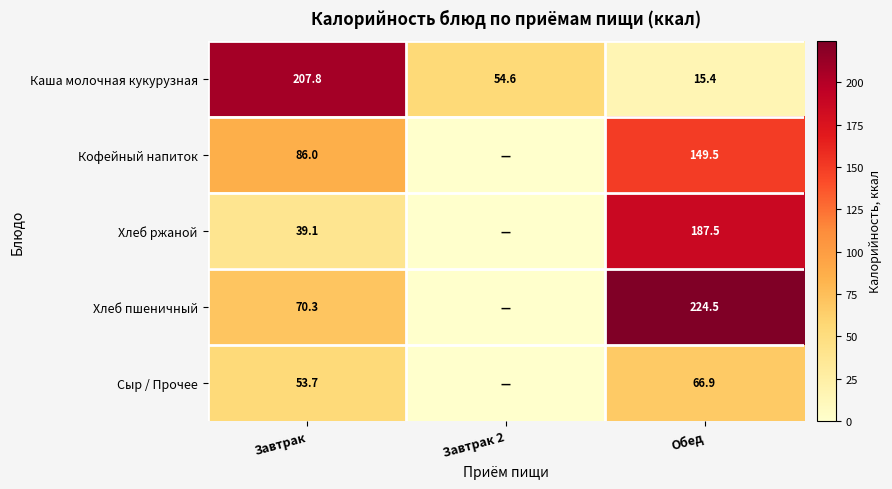

Rank the series at Завтрак from highest to lowest value.

Каша молочная кукурузная, Кофейный напиток, Хлеб пшеничный, Сыр / Прочее, Хлеб ржаной